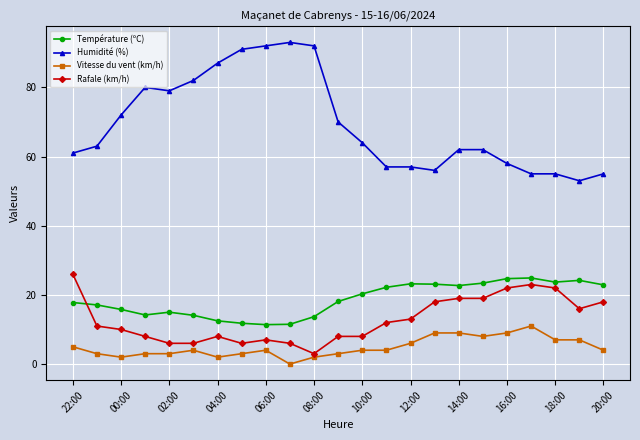

List the series in order of their peak value, lowest first.

Vitesse du vent (km/h), Température (ºC), Rafale (km/h), Humidité (%)